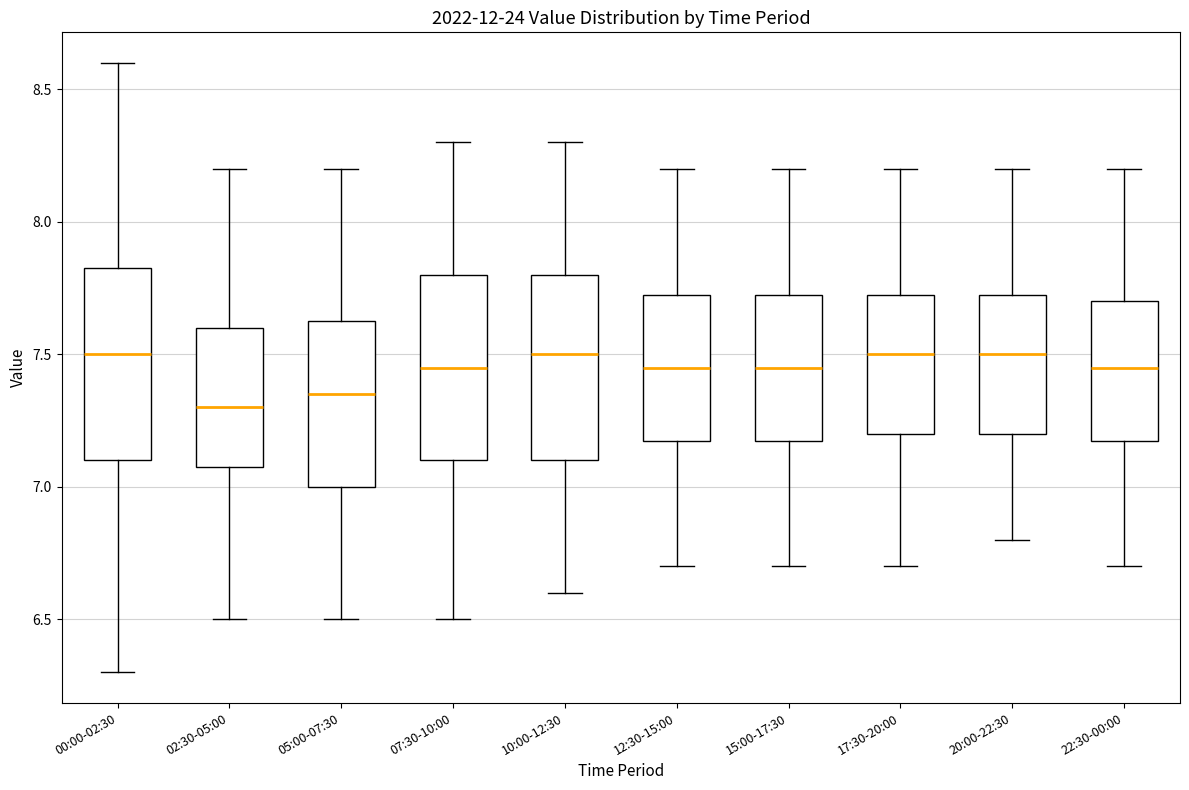

Reading left to right, transcribe this box plot: for each box, give where its median line is, the range the box spans, and where its two whiskers end, as read against the y-axis. The values are not printed on the chart, so give them approximately, as read against the axis.

00:00-02:30: median 7.50, box 7.10 to 7.85, whiskers 6.30 to 8.60
02:30-05:00: median 7.30, box 7.10 to 7.60, whiskers 6.50 to 8.20
05:00-07:30: median 7.35, box 7.00 to 7.65, whiskers 6.50 to 8.20
07:30-10:00: median 7.45, box 7.10 to 7.80, whiskers 6.50 to 8.30
10:00-12:30: median 7.50, box 7.10 to 7.80, whiskers 6.60 to 8.30
12:30-15:00: median 7.45, box 7.20 to 7.75, whiskers 6.70 to 8.20
15:00-17:30: median 7.45, box 7.20 to 7.75, whiskers 6.70 to 8.20
17:30-20:00: median 7.50, box 7.20 to 7.75, whiskers 6.70 to 8.20
20:00-22:30: median 7.50, box 7.20 to 7.75, whiskers 6.80 to 8.20
22:30-00:00: median 7.45, box 7.20 to 7.70, whiskers 6.70 to 8.20